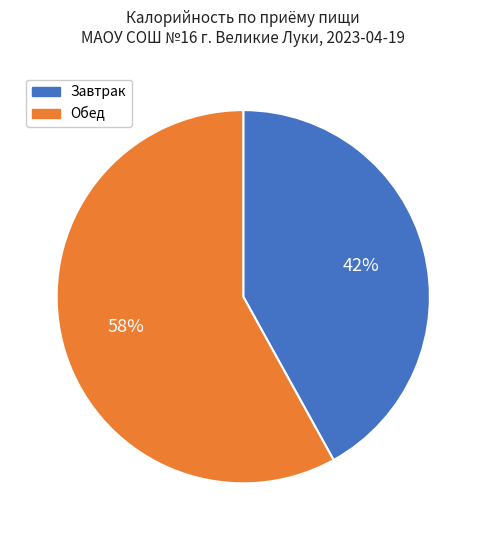

What is the smallest slice in the pie chart?

Завтрак